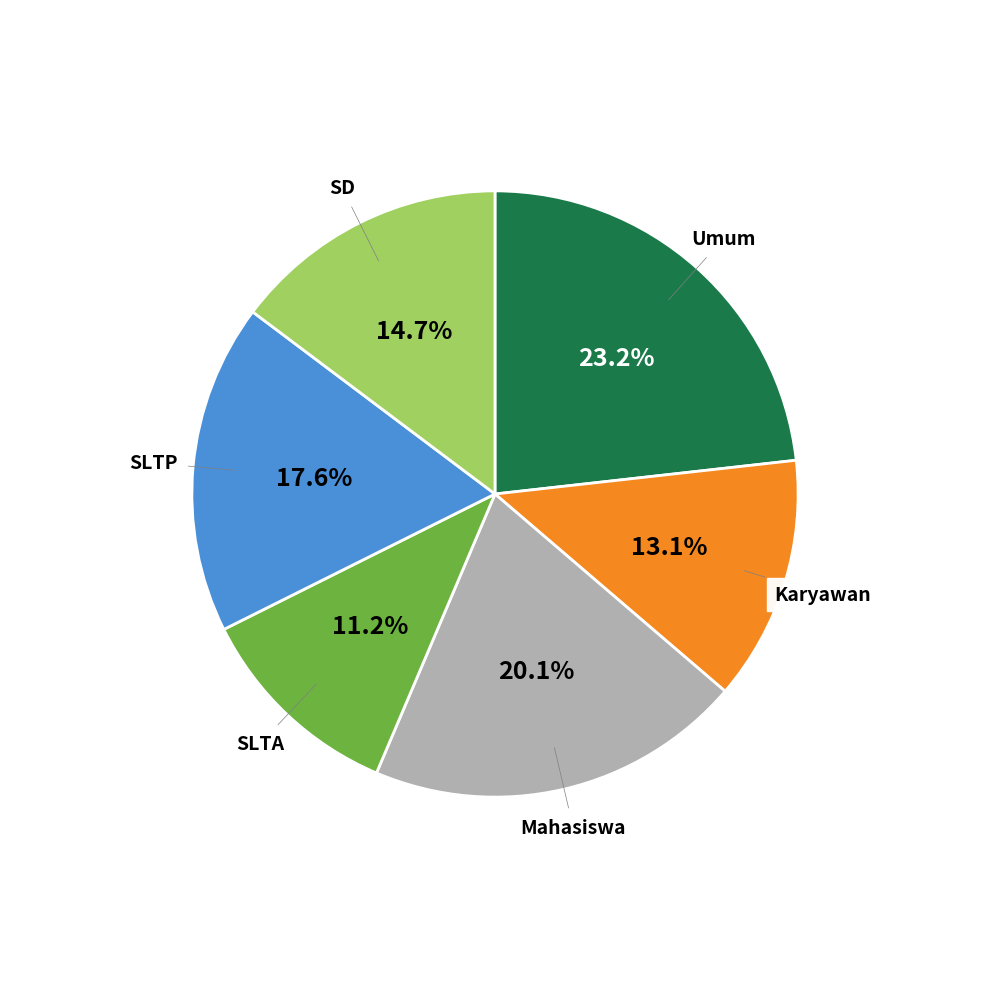

To the nearest percent, what is the combined percentage of Karyawan and Umum?

36%